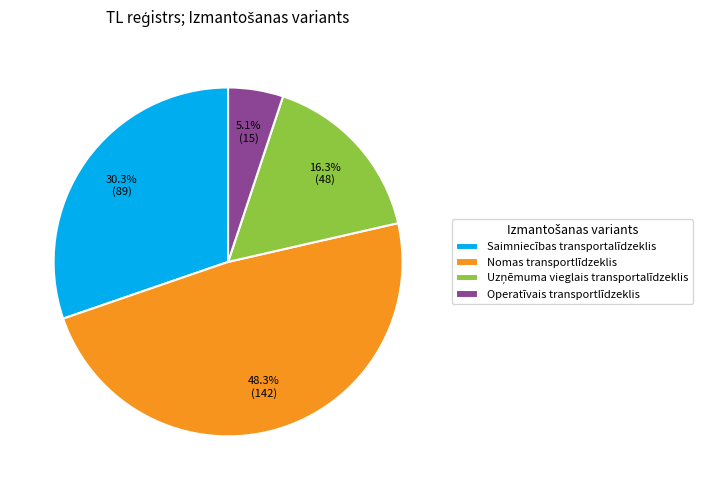

Between Operatīvais transportlīdzeklis and Nomas transportlīdzeklis, which is larger?

Nomas transportlīdzeklis